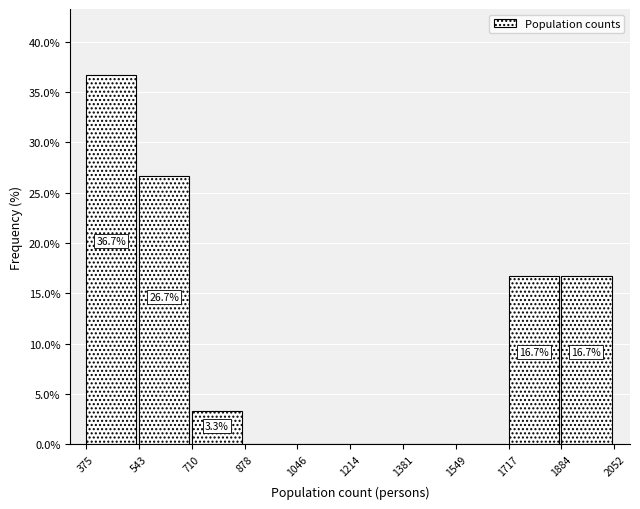

Over which range of the x-axis is the bar tallest?

375 to 543